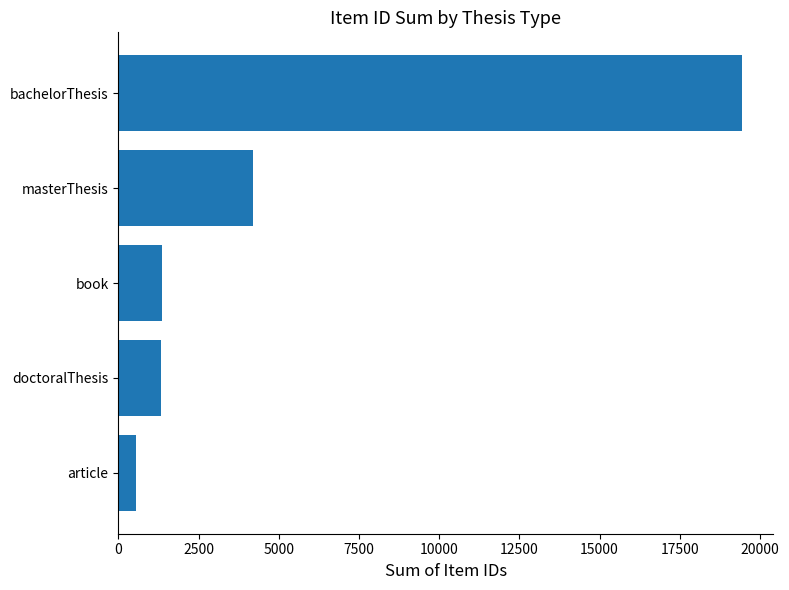

What value does the data have at bachelorThesis?

19449